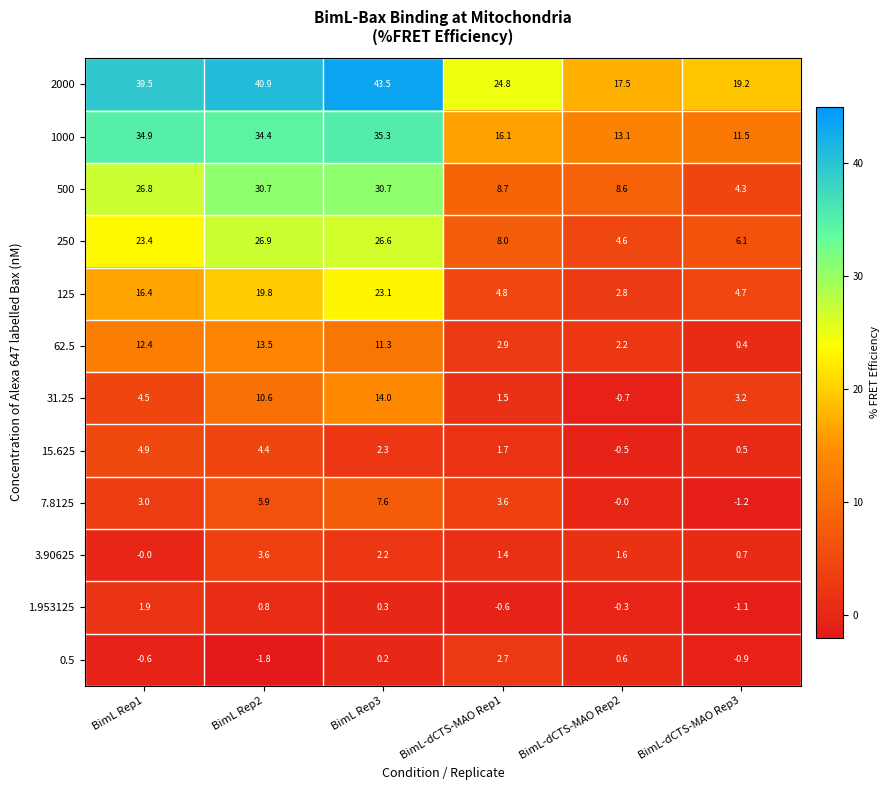

At which category is the sum across all series the highest?

BimL Rep3